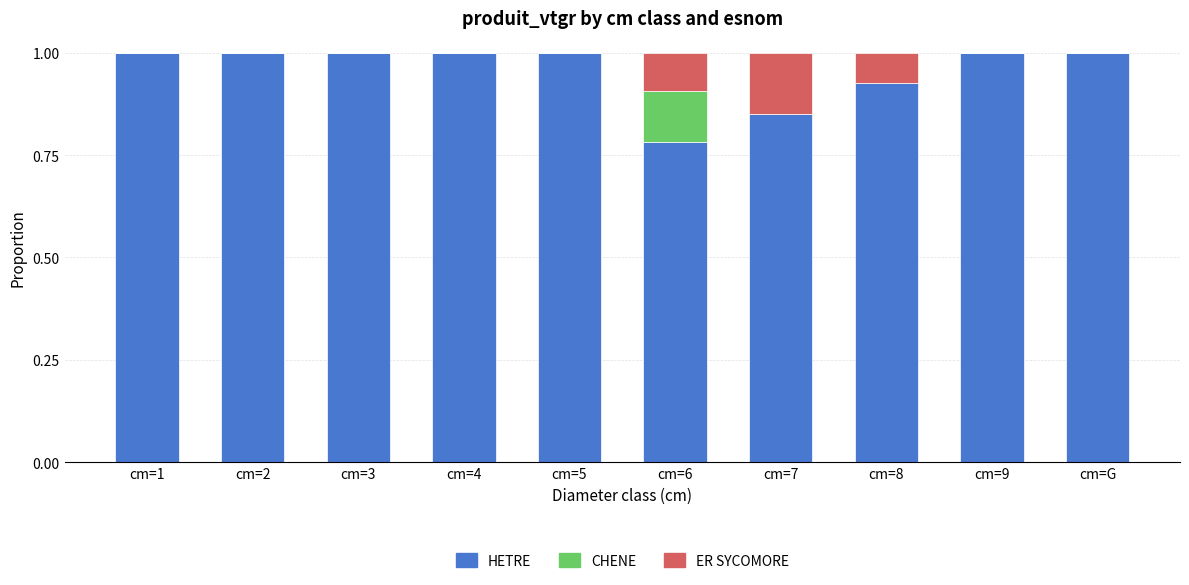

Are the bars grouped side by side (vs. stacked)?

No